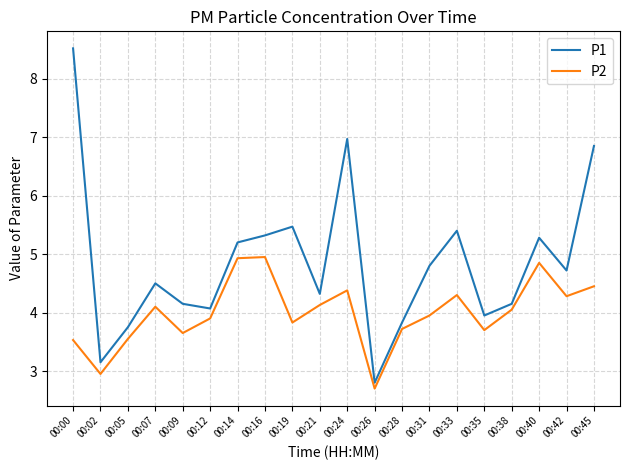

List the series in order of their peak value, highest first.

P1, P2